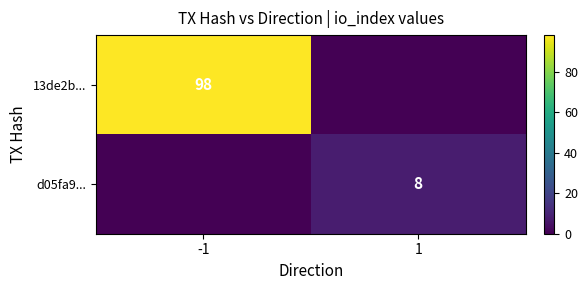

The d05fa9... series shows 14 at 1. True or false?

False